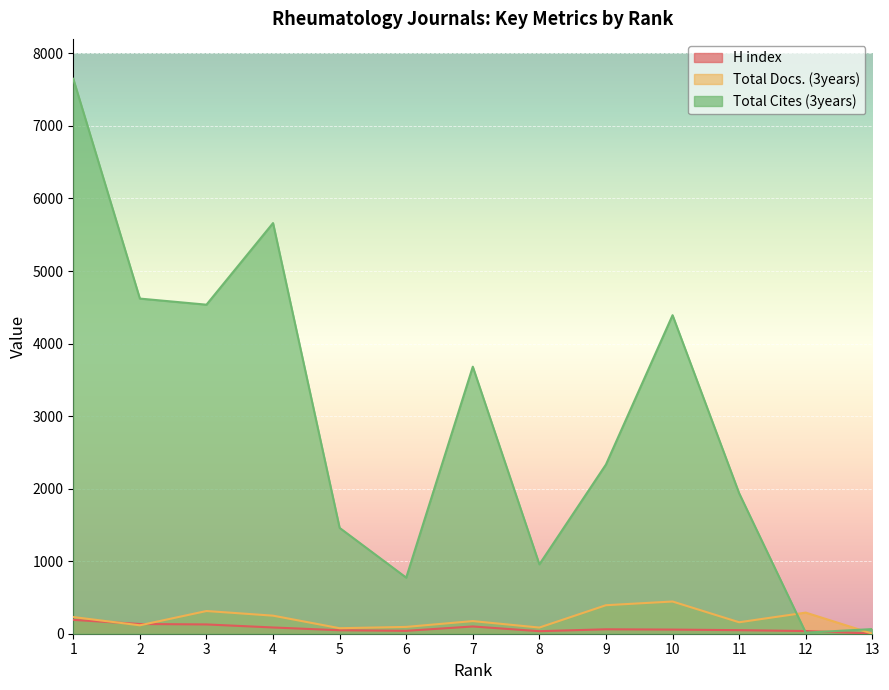

What is the difference between the maximum and minimum values in the H index series?

188